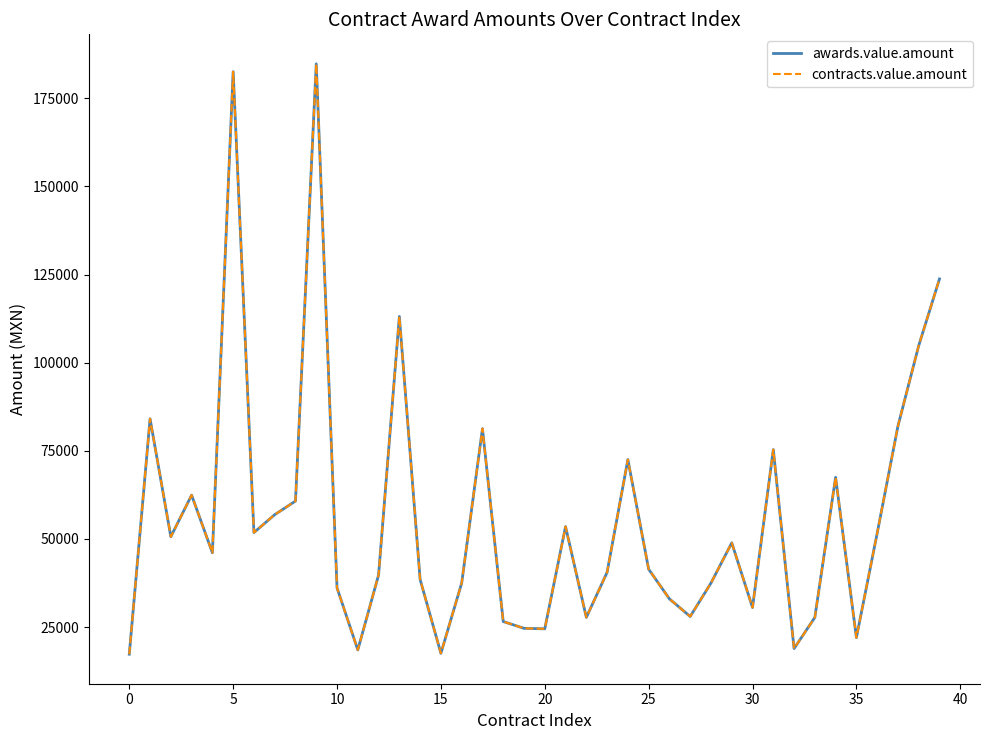

What is the difference between the second highest and second lowest values in the contracts.value.amount series?

164985.0